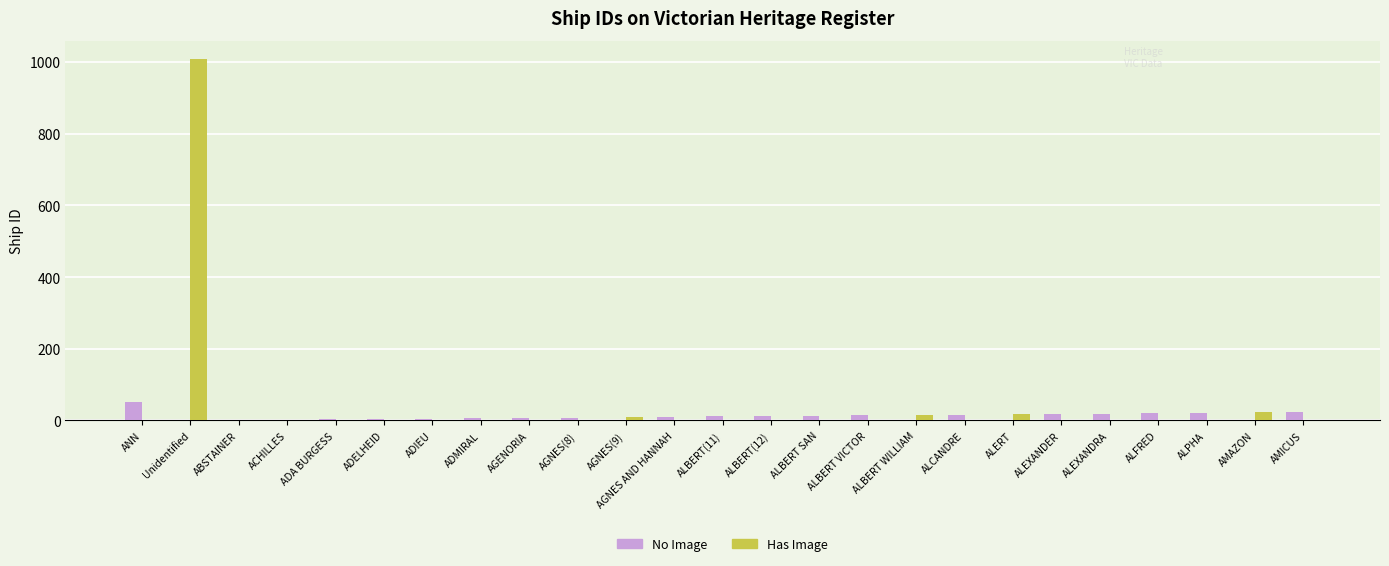

How many categories are shown in the chart?

25